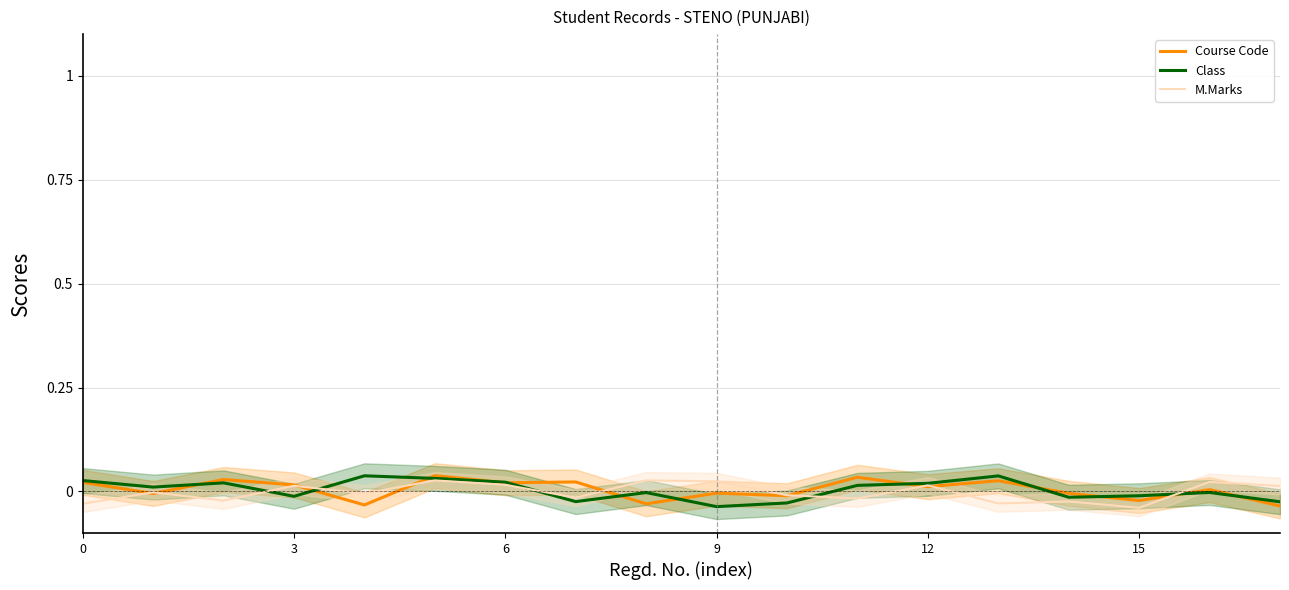

True or false: M.Marks and Class intersect in this chart.

True